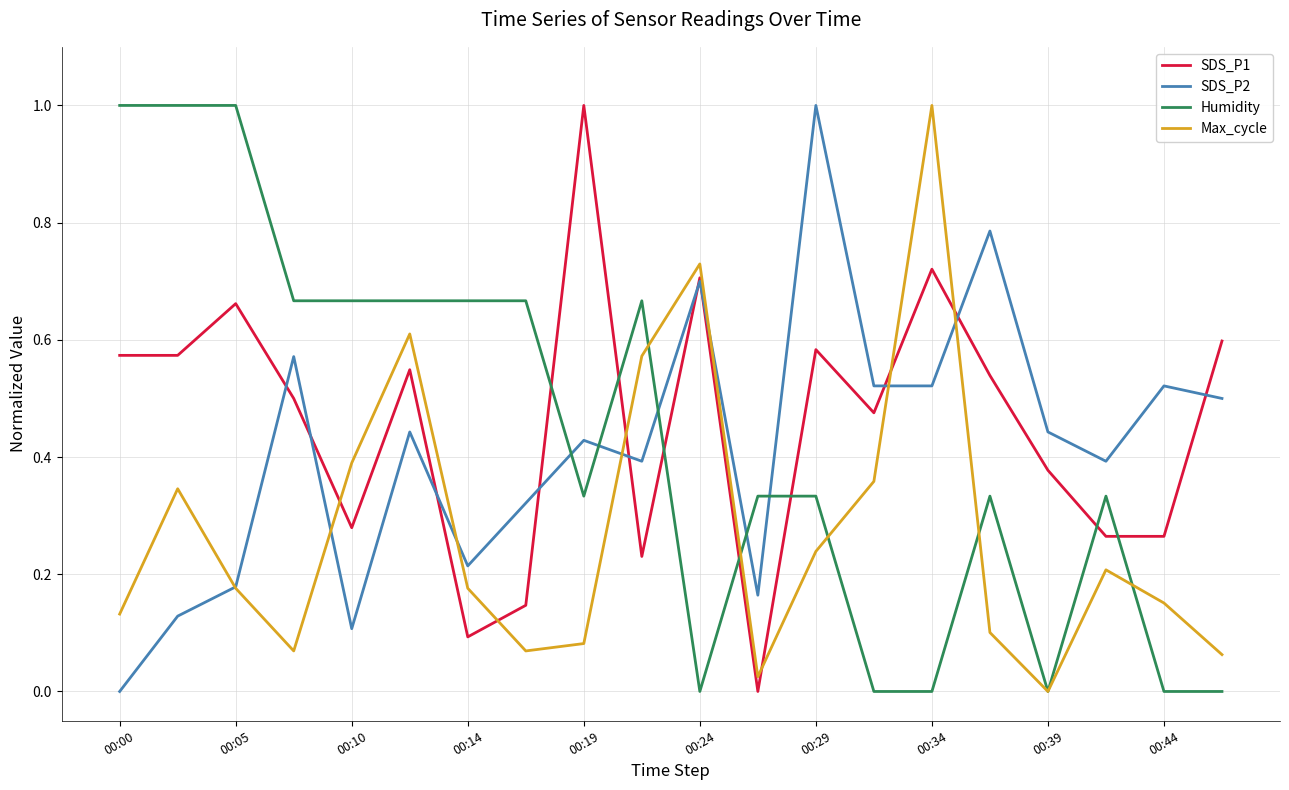

What is the greatest value displayed?

1.0